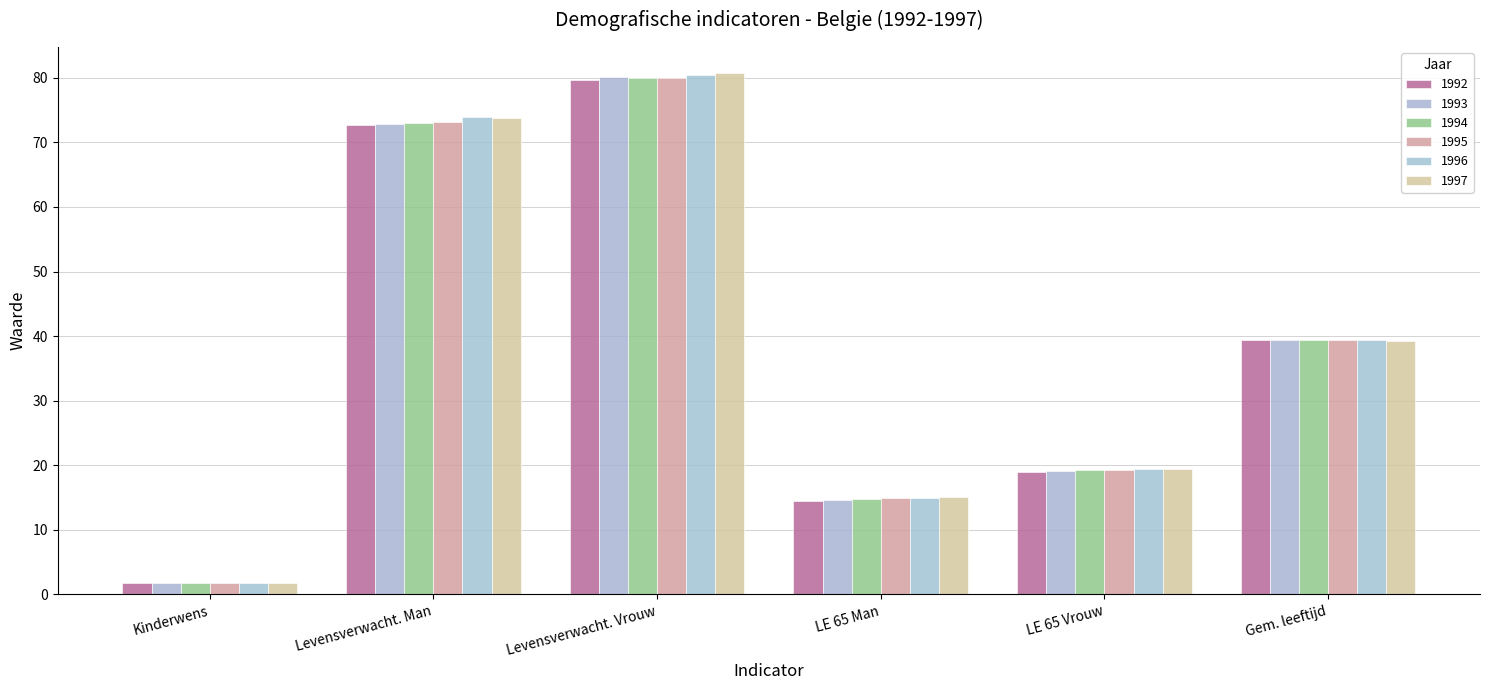

How many values in the 1997 series exceed 39?

3